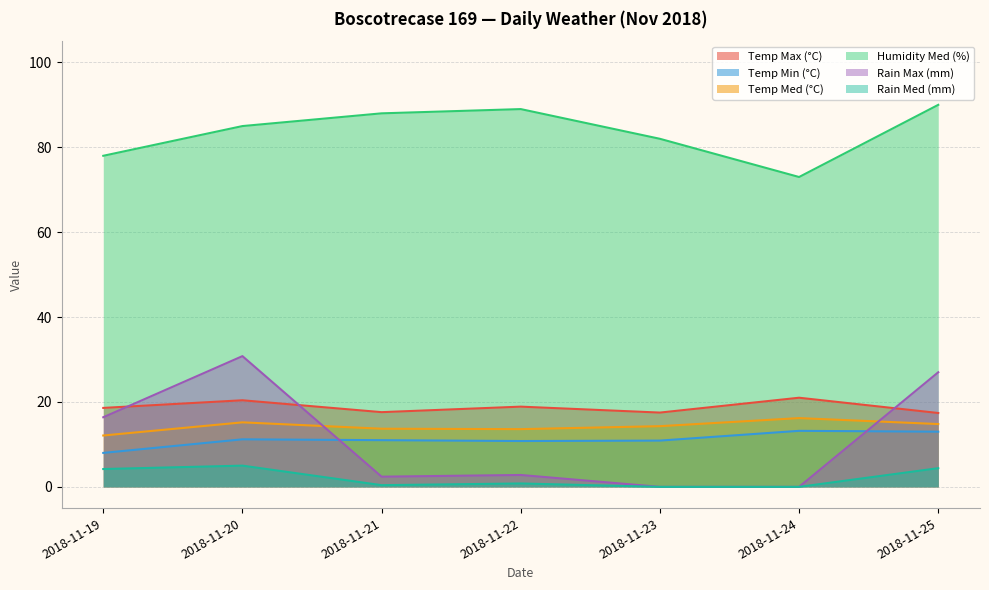

What is the sum of all Rain Med (mm) values?

14.8